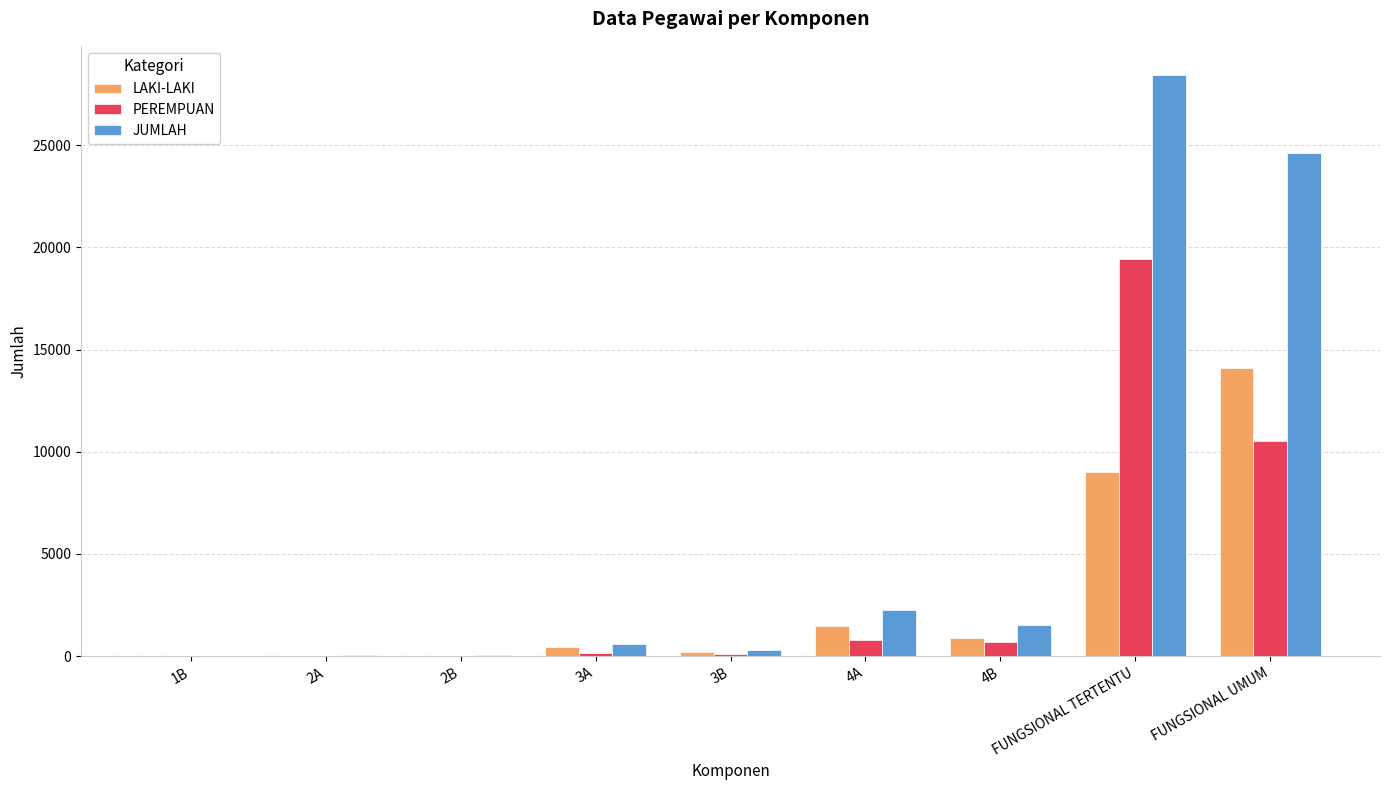

What is the sum of all JUMLAH values?

57871